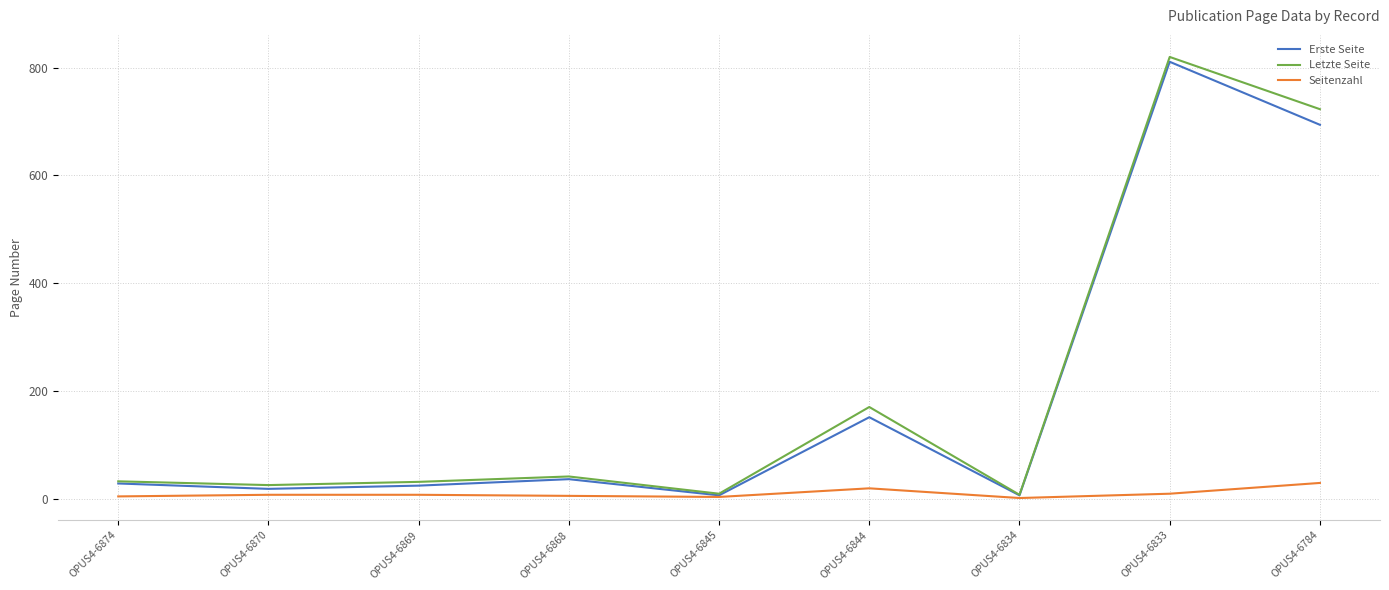

Which series has the largest range (max minus min)?

Letzte Seite